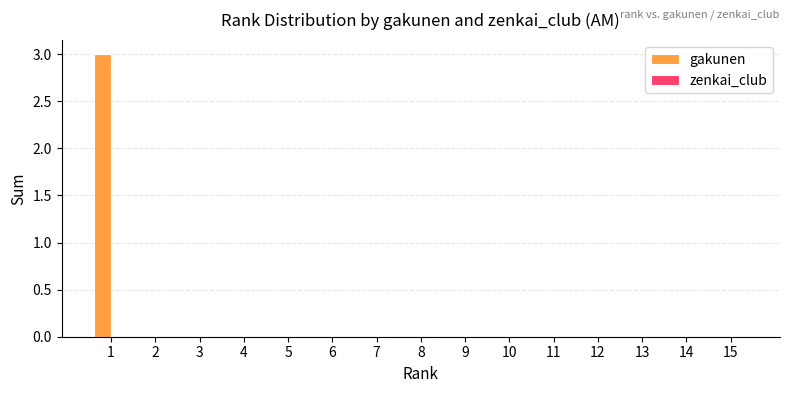

Is it true that the value at 7 is 0?

True